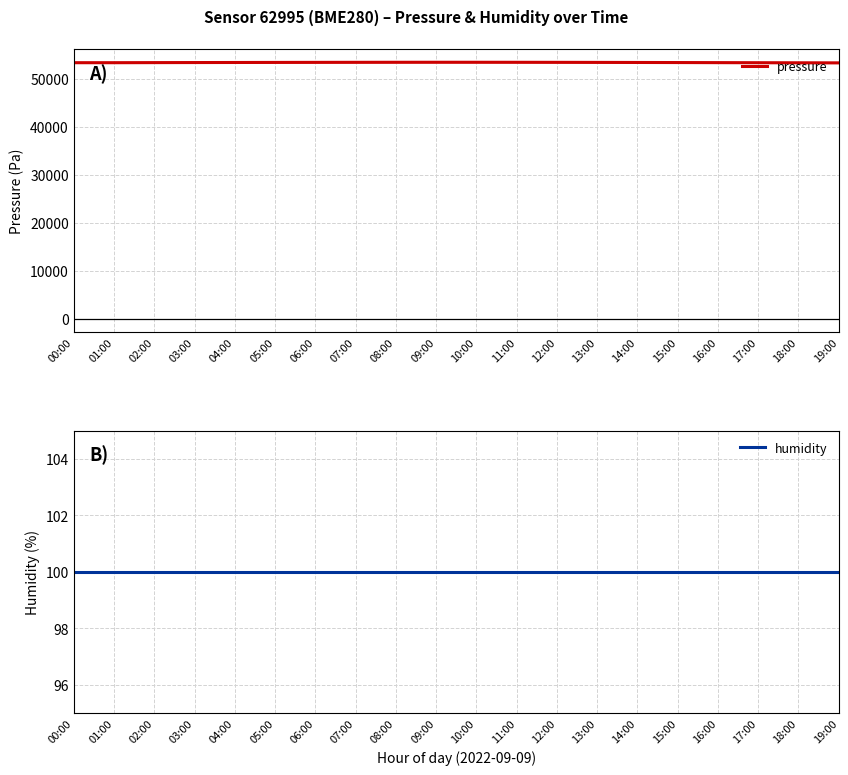

Reading right to left, extract all data points from this chart.

pressure: 19:00=53348.4	18:00=53362.4	17:00=53378.5	16:00=53395.8	15:00=53412.3	14:00=53428.7	13:00=53443.2	12:00=53455.9	11:00=53465.3	10:00=53470.8	09:00=53472.6	08:00=53468.4	07:00=53460.2	06:00=53450.1	05:00=53438.9	04:00=53425.6	03:00=53412.3	02:00=53399.5	01:00=53383.4	00:00=53382.2
humidity: 19:00=100.0	18:00=100.0	17:00=100.0	16:00=100.0	15:00=100.0	14:00=100.0	13:00=100.0	12:00=100.0	11:00=100.0	10:00=100.0	09:00=100.0	08:00=100.0	07:00=100.0	06:00=100.0	05:00=100.0	04:00=100.0	03:00=100.0	02:00=100.0	01:00=100.0	00:00=100.0